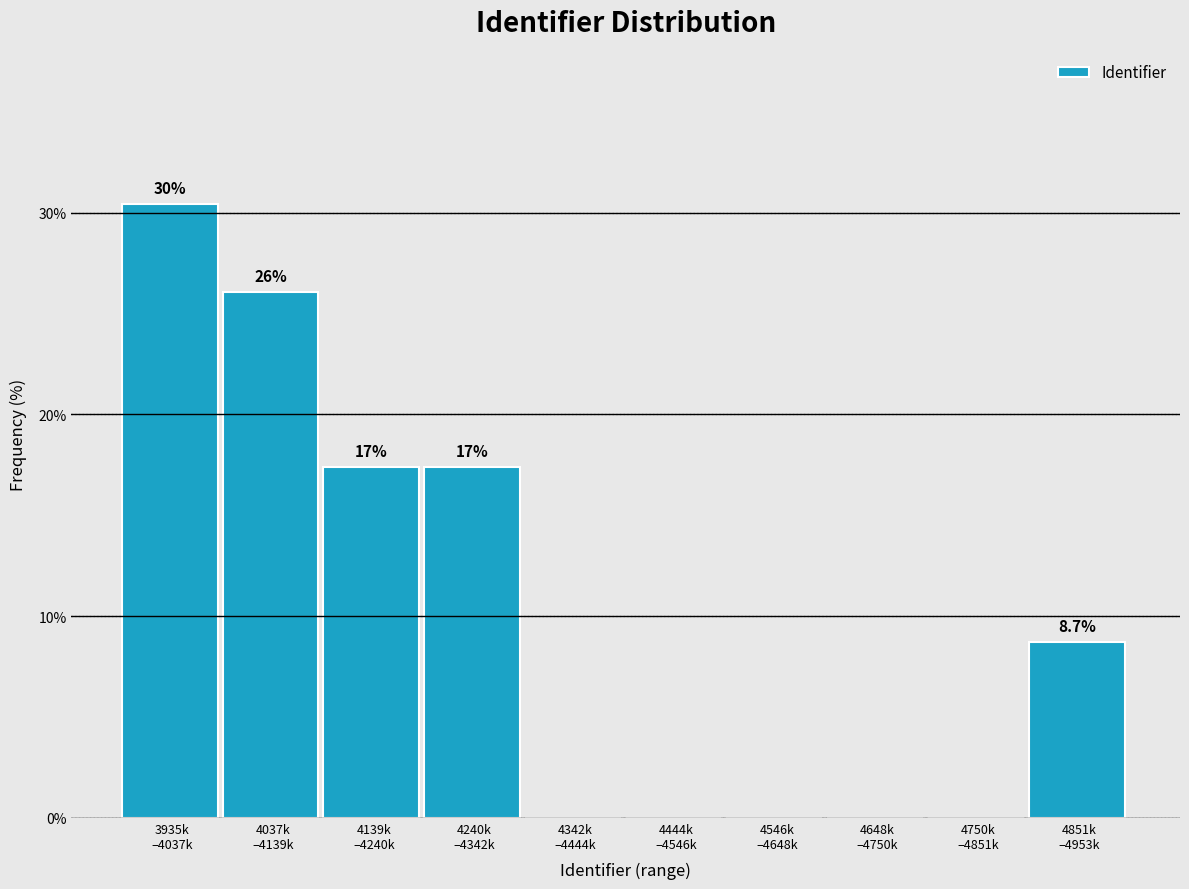

Are the bars horizontal?

No